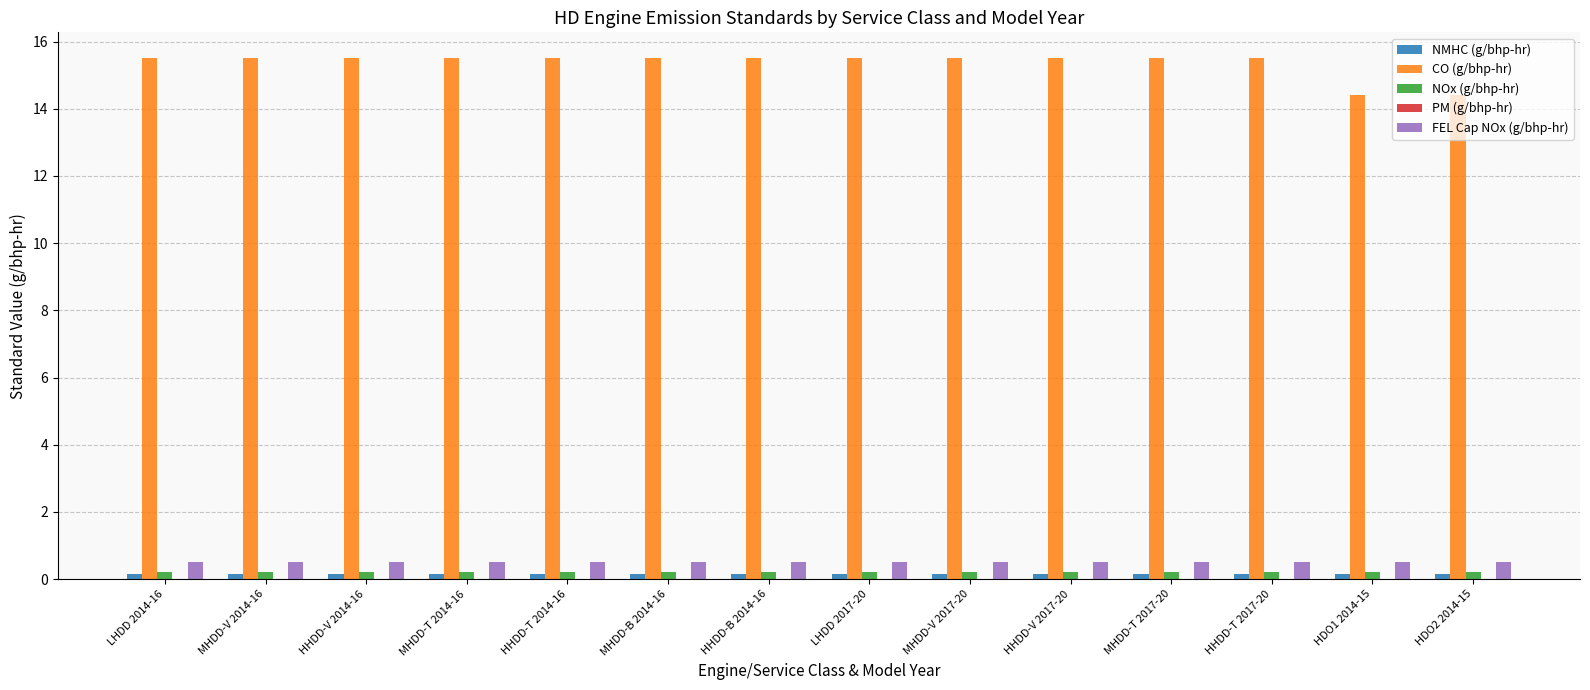

Which series has the largest total across all categories?

CO (g/bhp-hr)